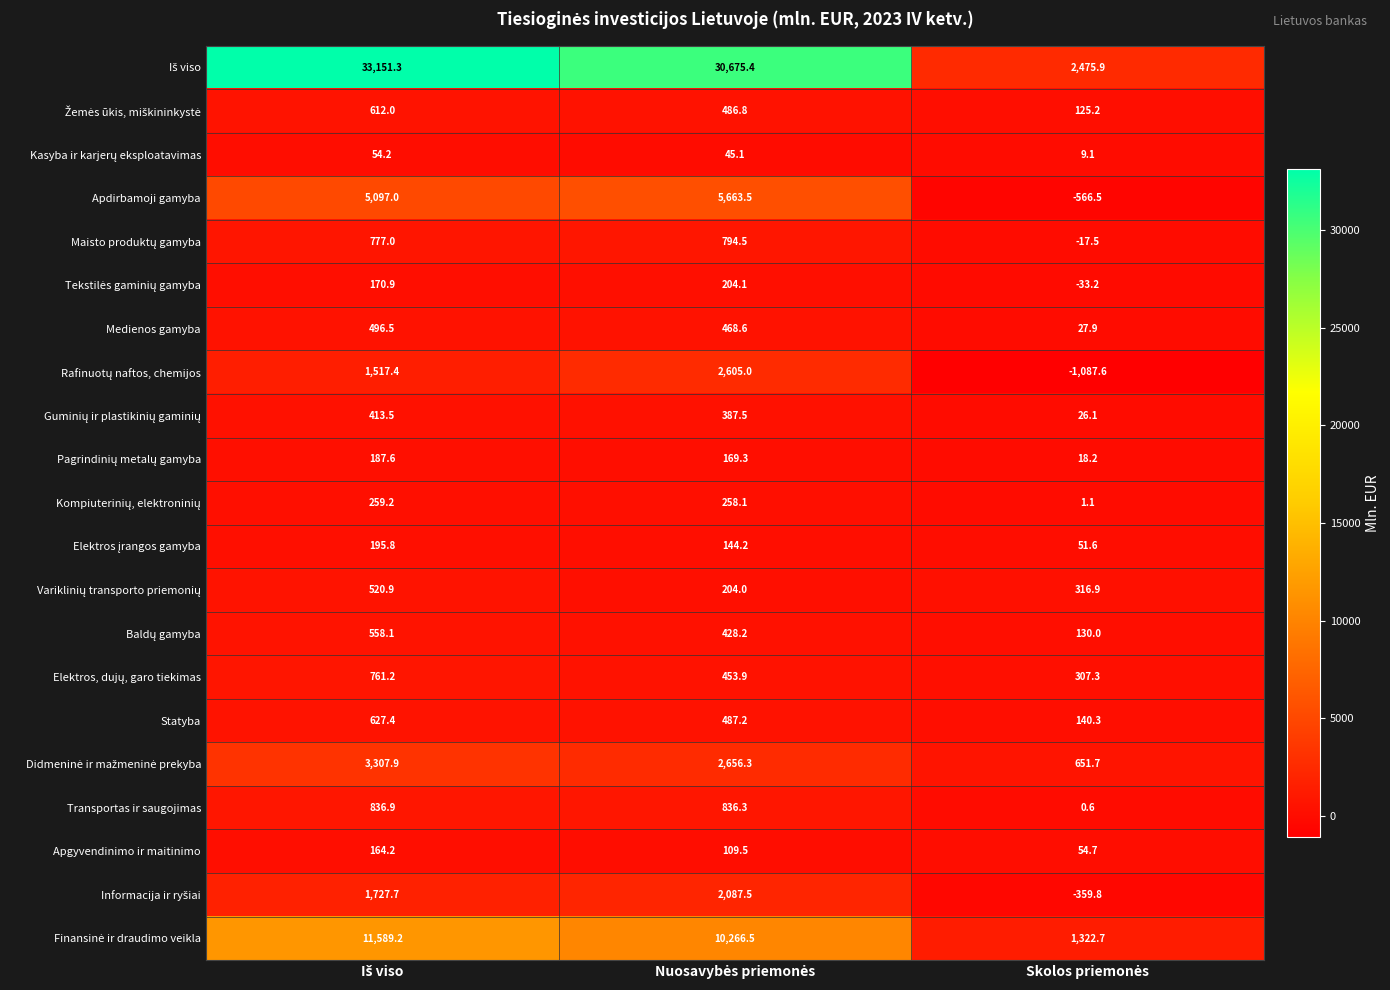

What is the maximum value shown in the chart?

33151.3